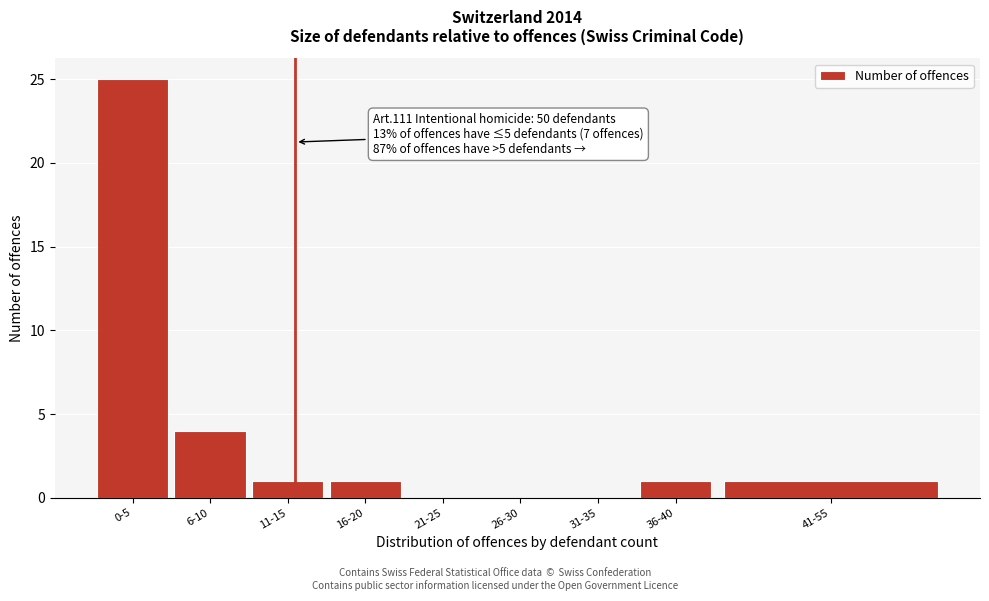

Reading right to left, list all the values displayed in this chart.

41-55=1	36-40=1	31-35=0	26-30=0	21-25=0	16-20=1	11-15=1	6-10=4	0-5=25